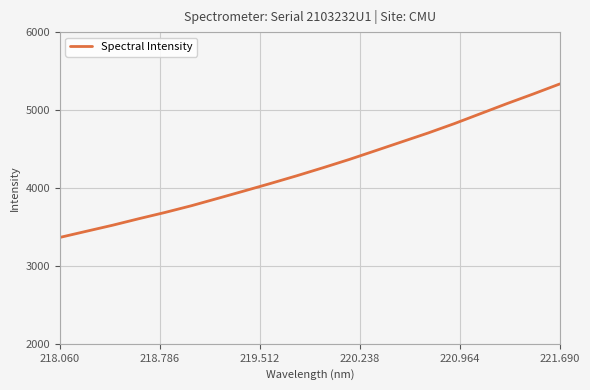

What is the maximum value shown in the chart?

5334.9